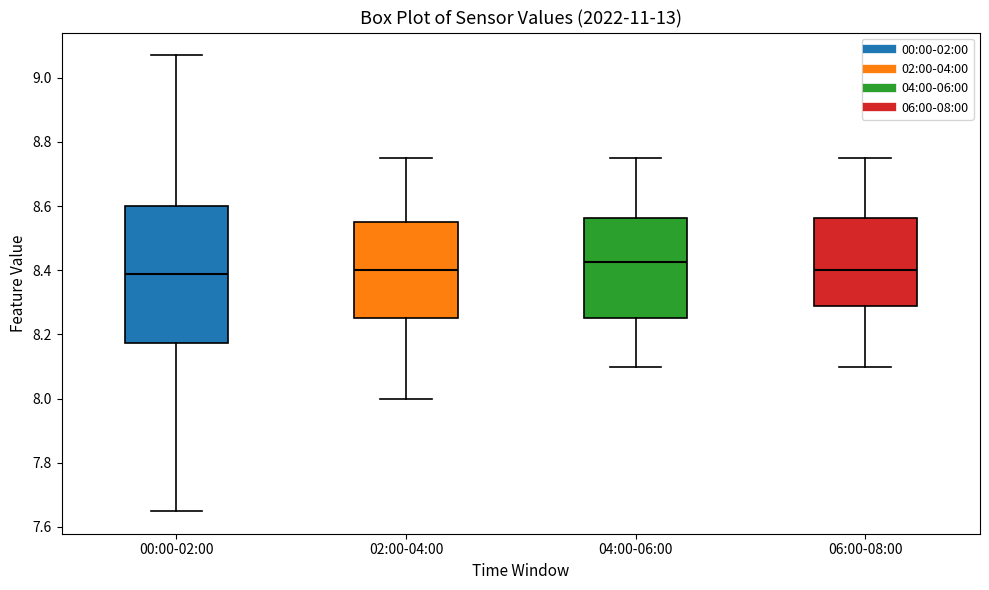

Comparing the boxes themselves (not the whiskers), which one is the tallest?

00:00-02:00